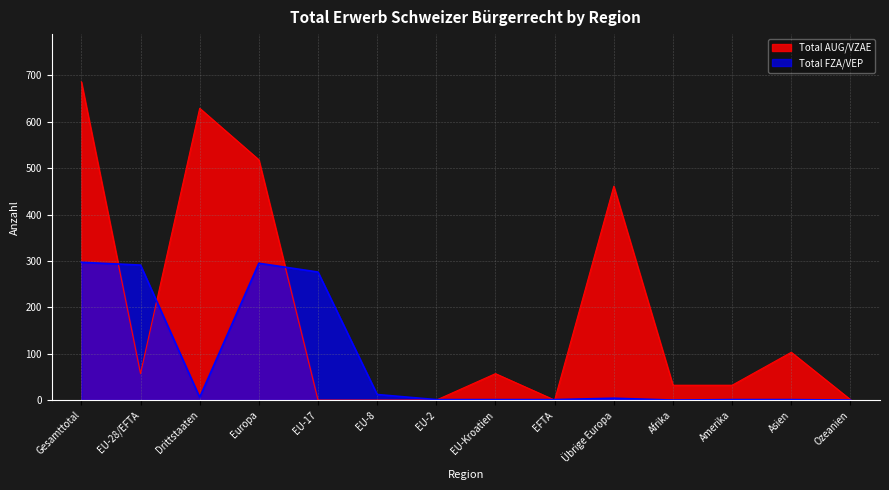

Reading right to left, what are all the values shown in this chart?

Total AUG/VZAE: Ozeanien=1	Asien=103	Amerika=32	Afrika=32	Übrige Europa=461	EFTA=0	EU-Kroatien=57	EU-2=0	EU-8=0	EU-17=0	Europa=518	Drittstaaten=629	EU-28/EFTA=57	Gesamttotal=686
Total FZA/VEP: Ozeanien=0	Asien=1	Amerika=1	Afrika=0	Übrige Europa=4	EFTA=1	EU-Kroatien=1	EU-2=1	EU-8=12	EU-17=276	Europa=295	Drittstaaten=6	EU-28/EFTA=291	Gesamttotal=297